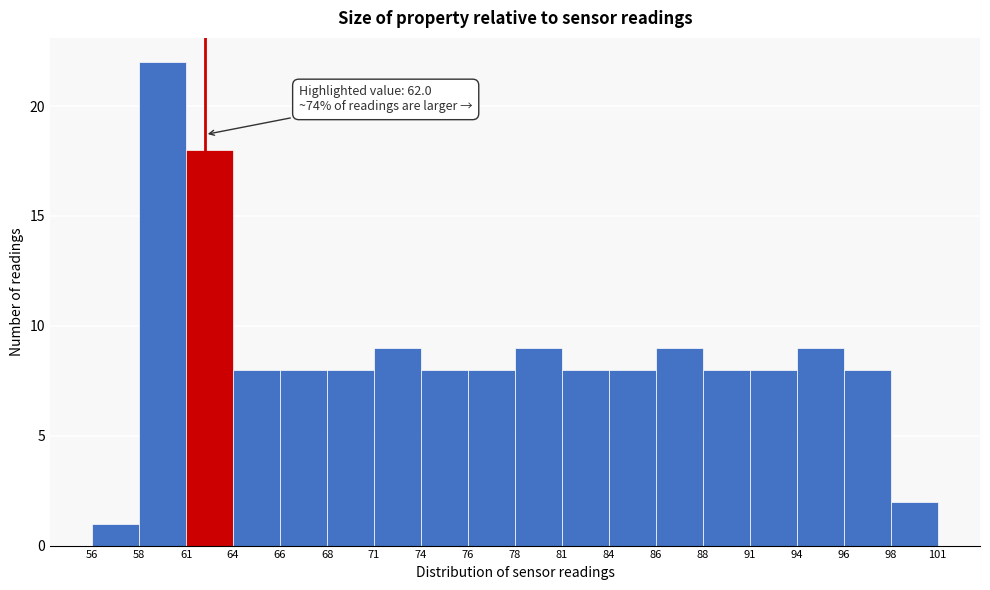

Reading right to left, what are all the values shown in this chart?

2	8	9	8	8	9	8	8	9	8	8	9	8	8	8	18	22	1